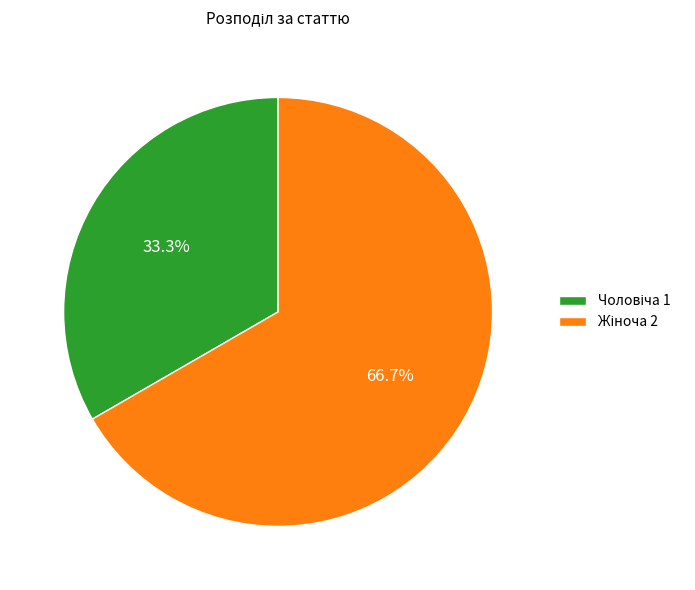

Is there a majority slice in this chart?

Yes